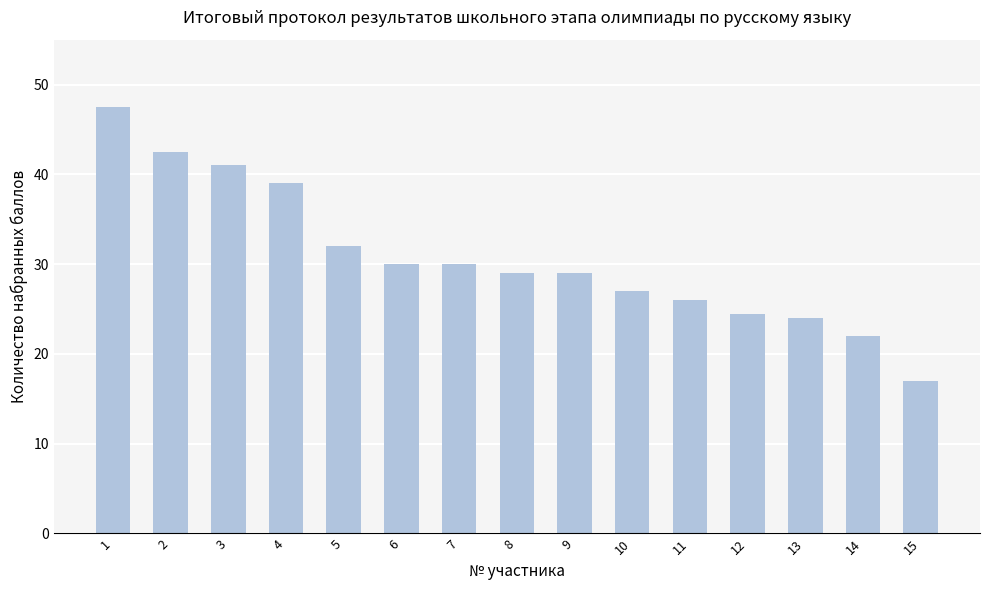

What is the change in value from 13 to 14?

-2.0